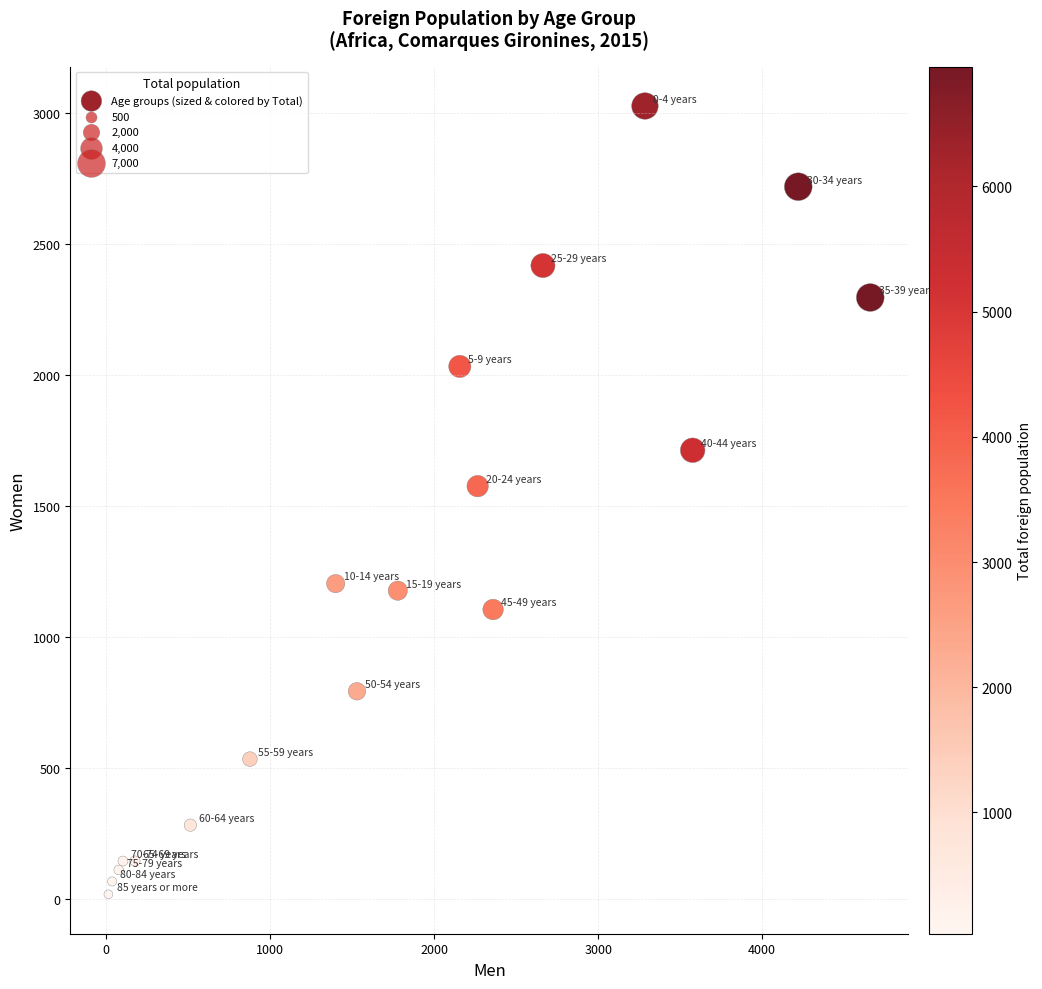

What Y value in the scatter plot is closest to 1523?

1577